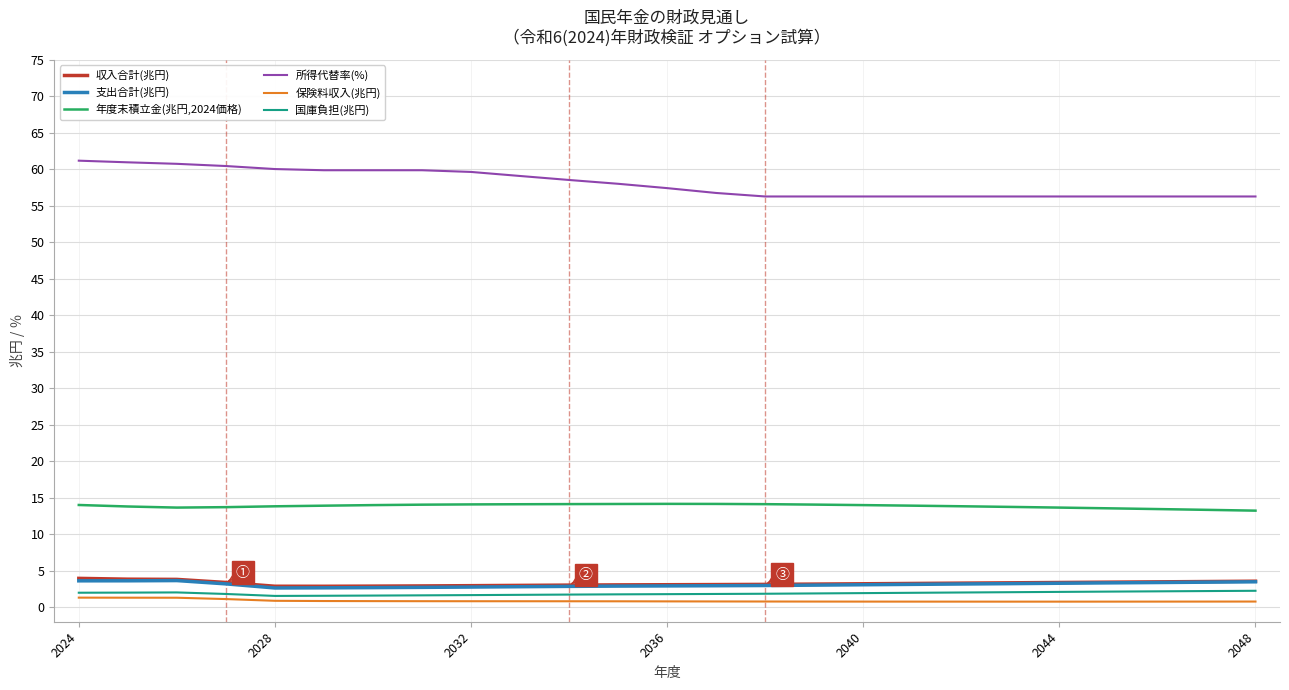

Which series has the largest total across all categories?

所得代替率(%)